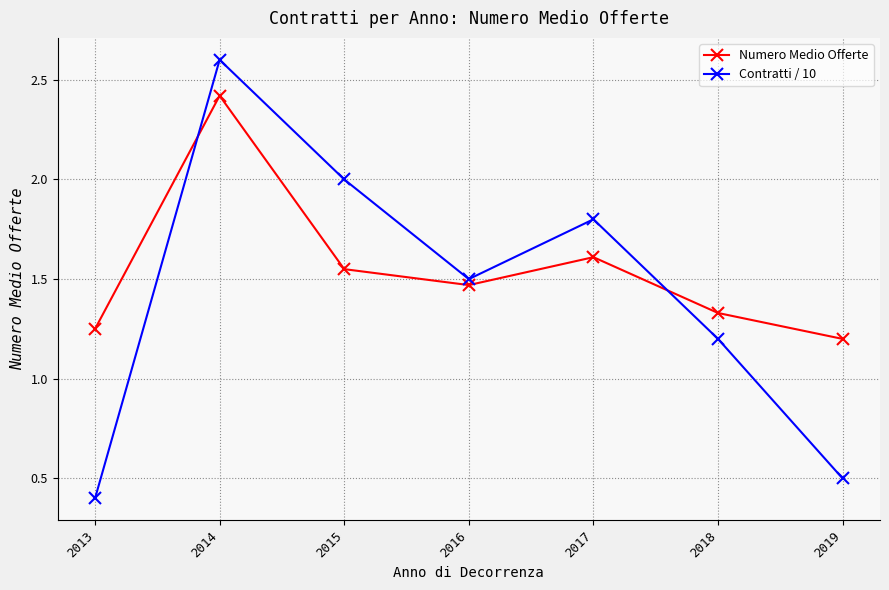

How many data points does each series have?

7